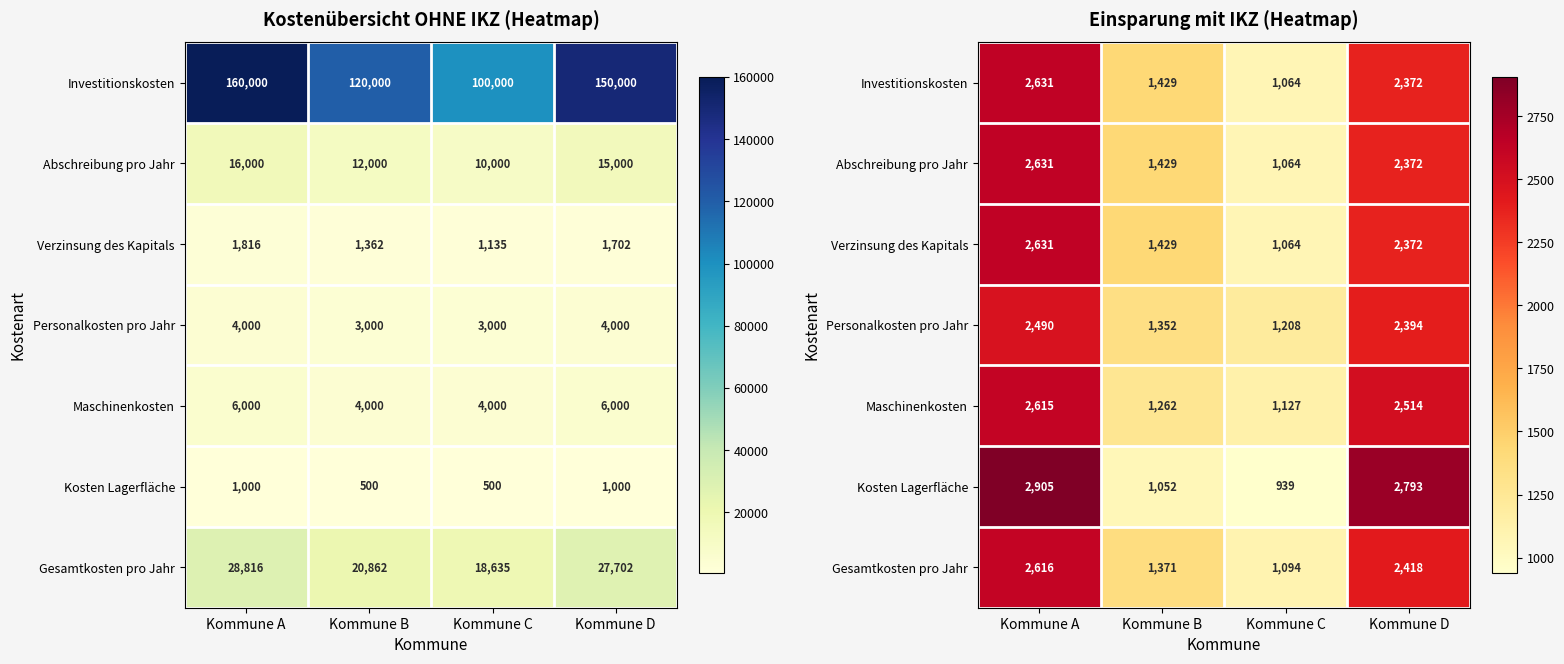

What is the difference between the maximum and minimum values in the Kosten Lagerfläche series?

1966.0